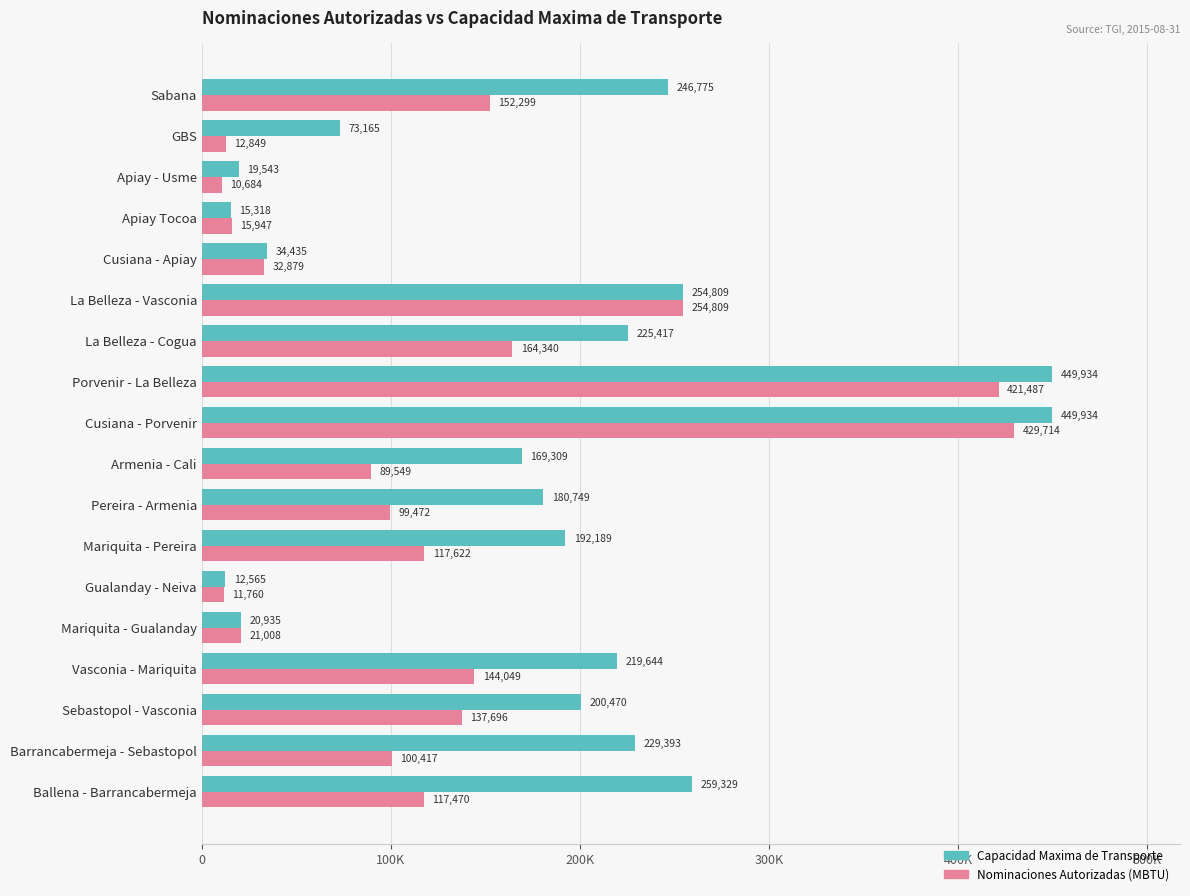

At which category is the sum across all series the highest?

Cusiana - Porvenir